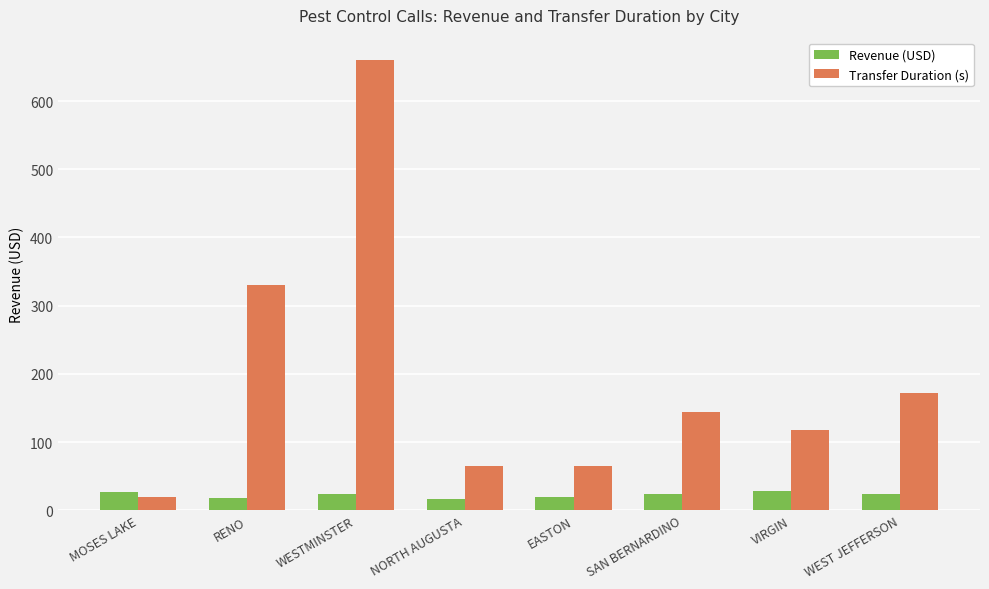

Which series changed the most between NORTH AUGUSTA and WEST JEFFERSON?

Transfer Duration (s)